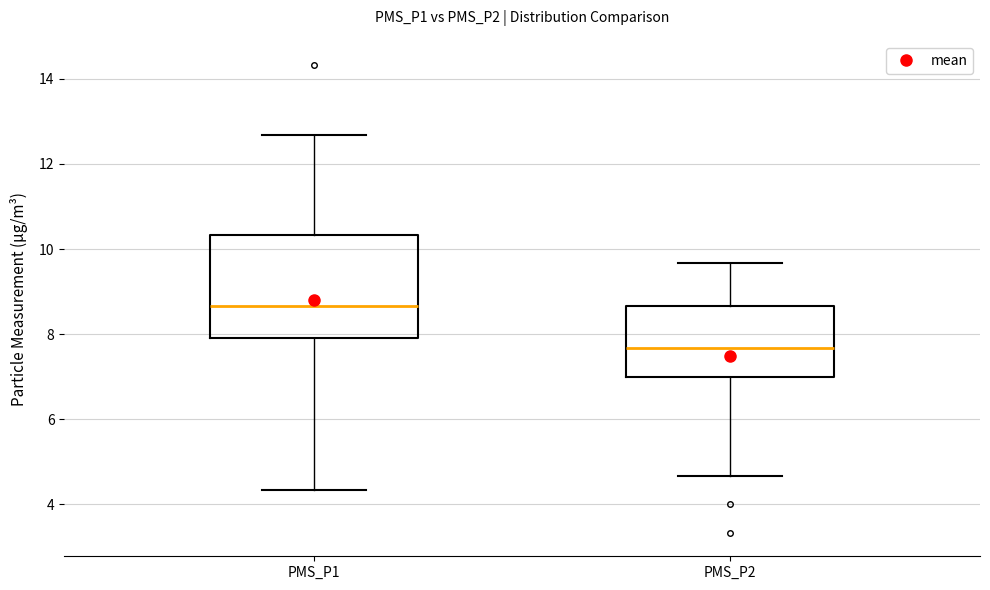

Where does the lower whisker of the box for PMS_P1 end on the y-axis? The values are not printed on the chart, so give them approximately, as read against the axis.

4.4